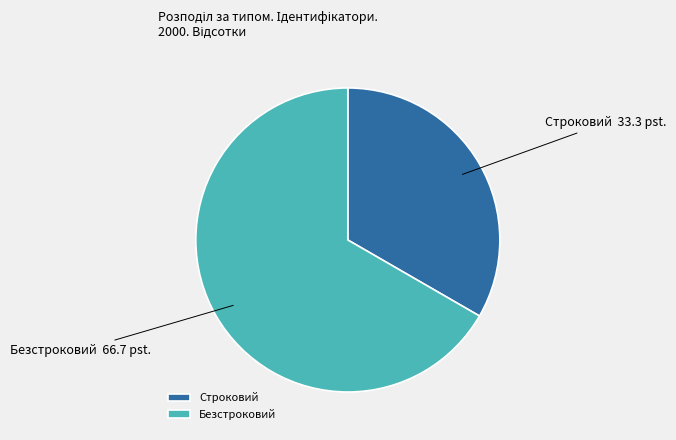

Combined, do Безстроковий and Строковий account for over 50%?

Yes